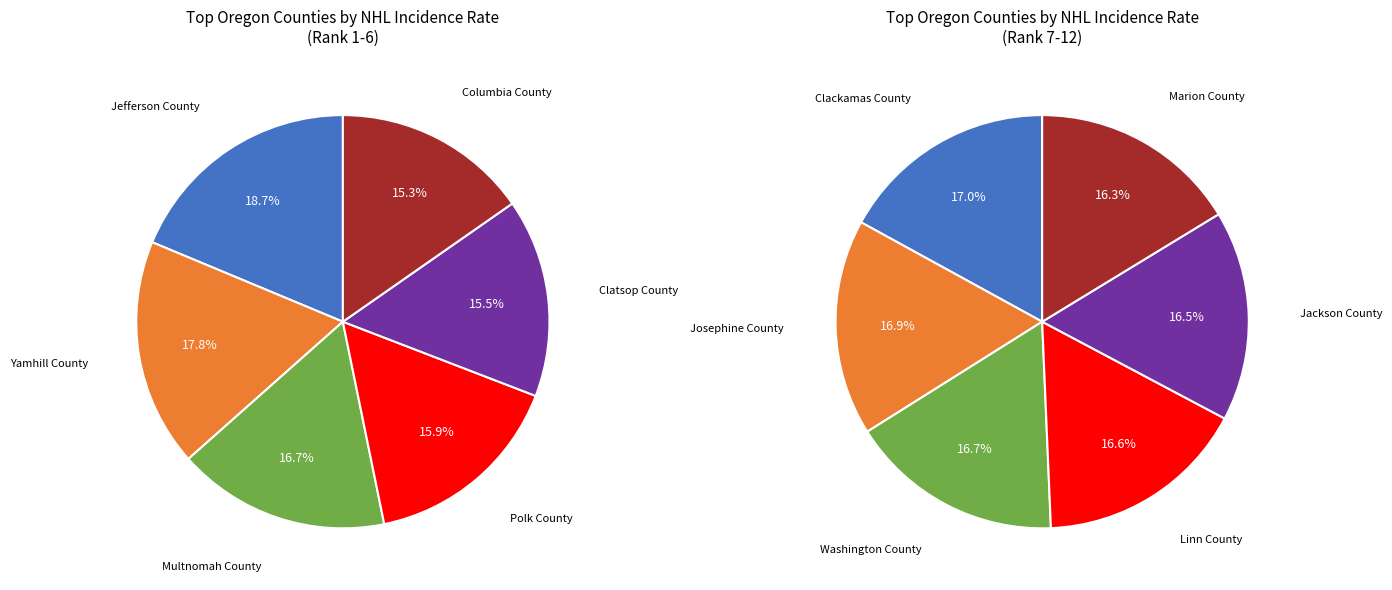

Is Polk County the majority of the pie?

No